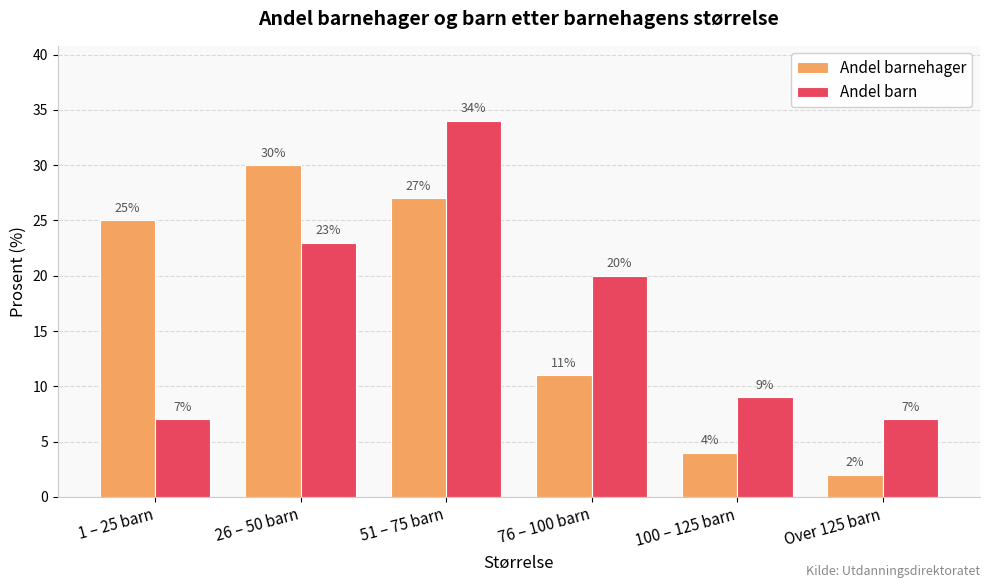

How many bars are there in each group?

2